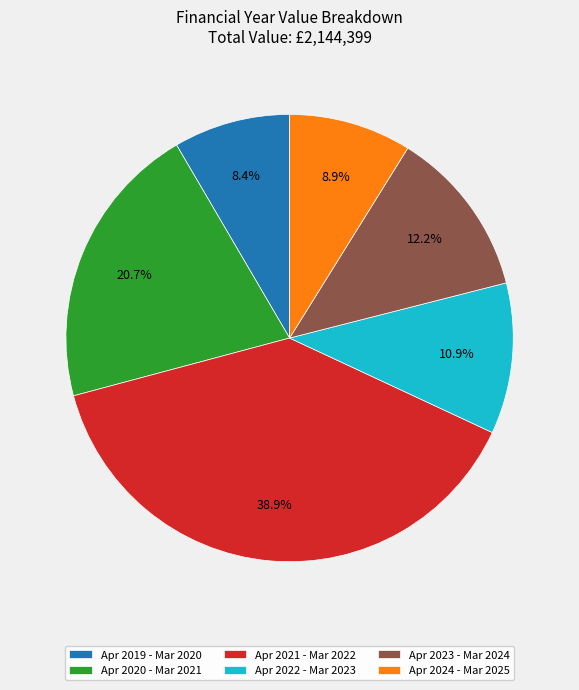

Is there any slice that represents more than half of the pie?

No